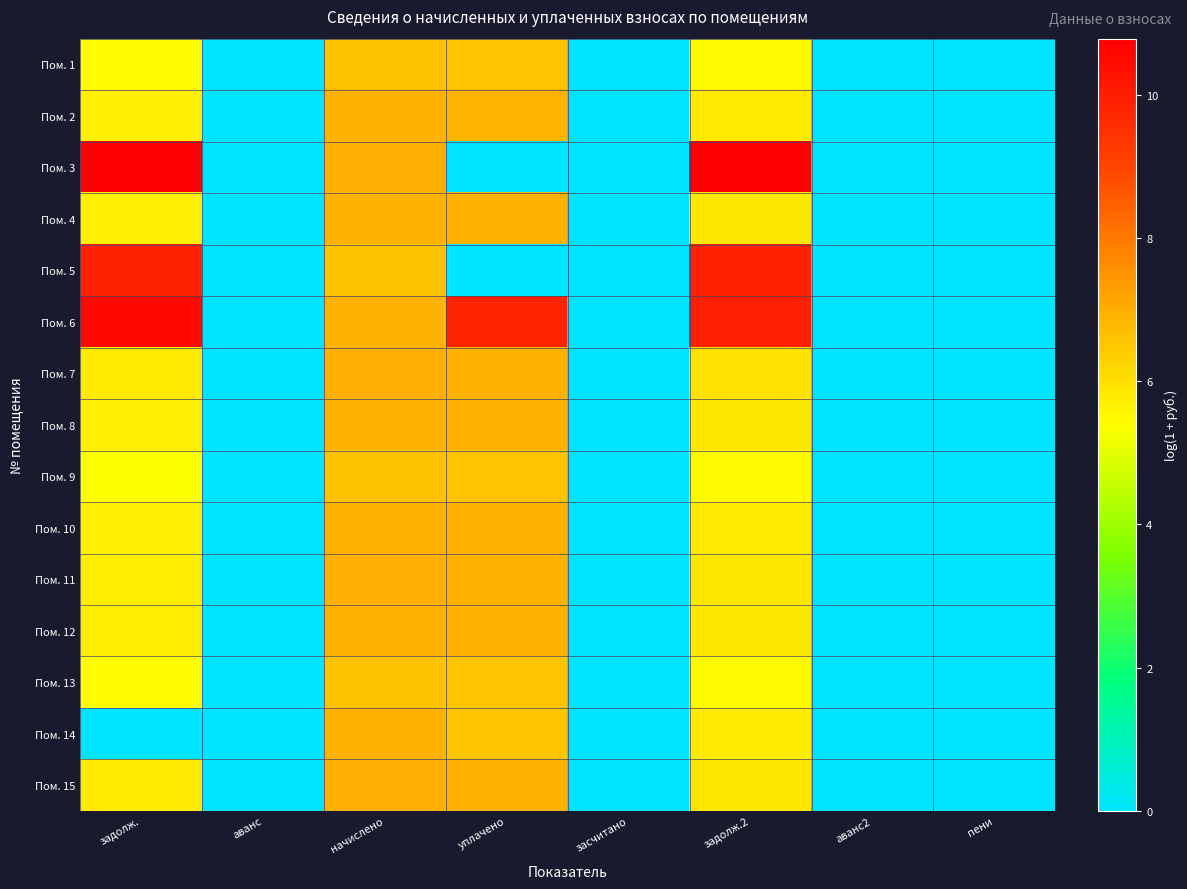

How many distinct data groups are displayed?

15